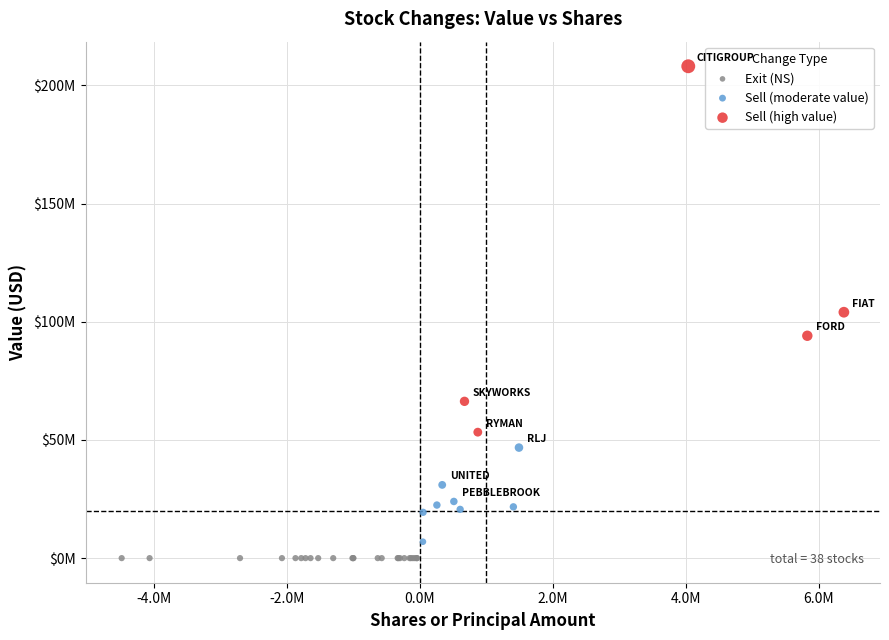

Which series reaches the maximum Y coordinate?

Sell (high value)